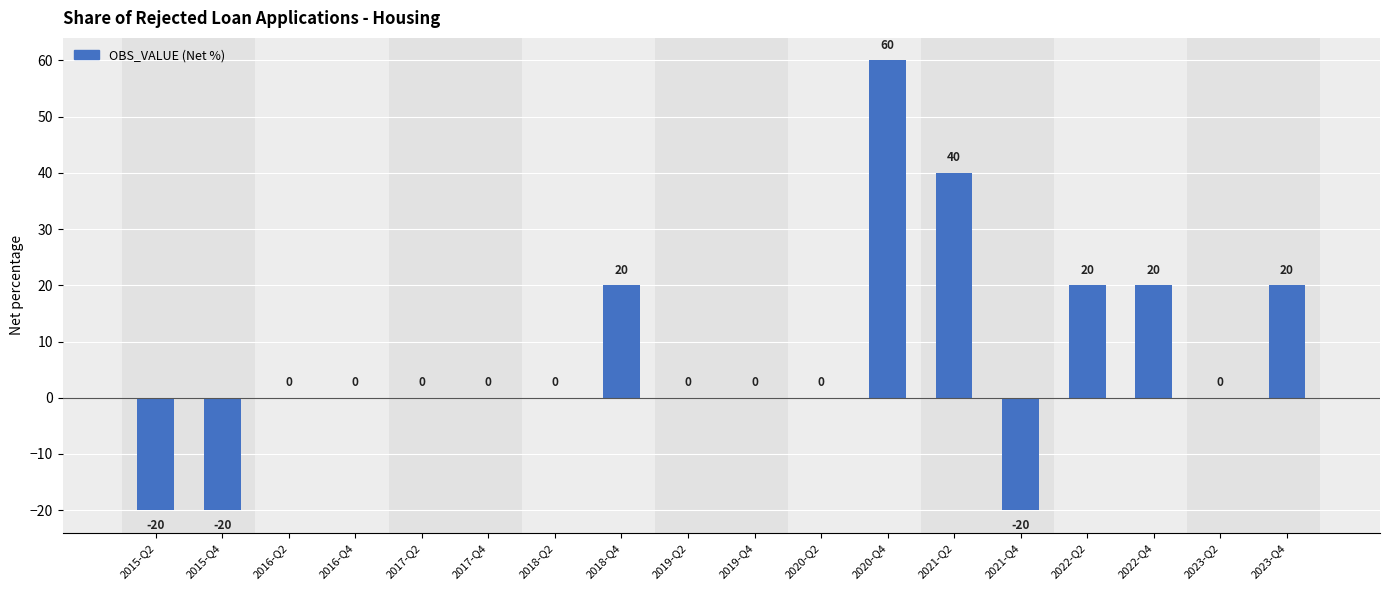

Between 2020-Q2 and 2015-Q2, which is larger?

2020-Q2